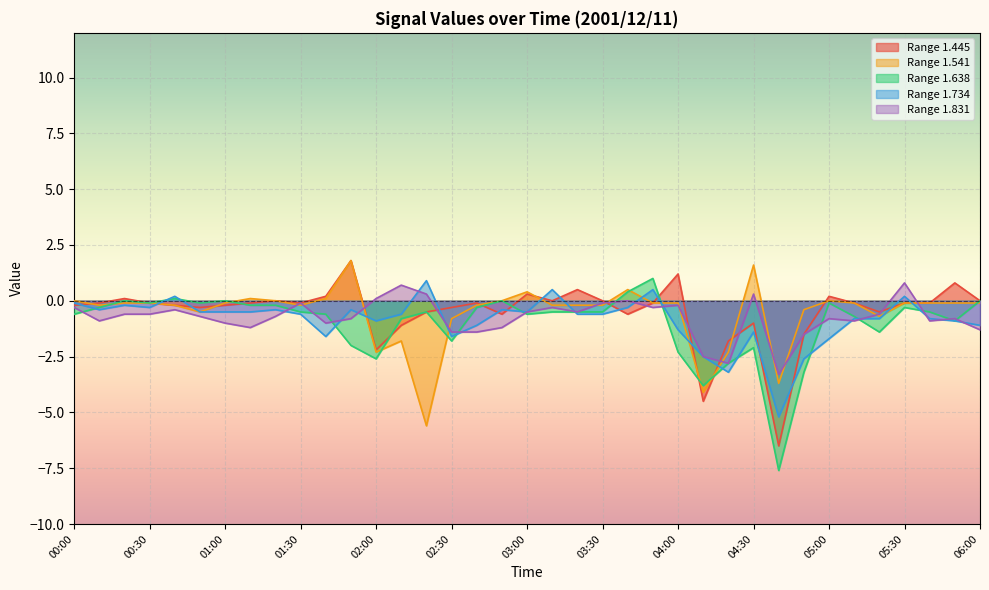

Where is 1.541 nearest to the value -1?

02:30